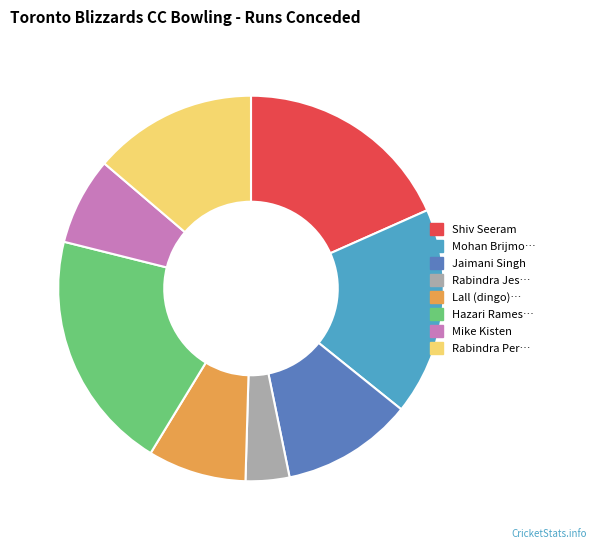

How many segments does this pie chart have?

8